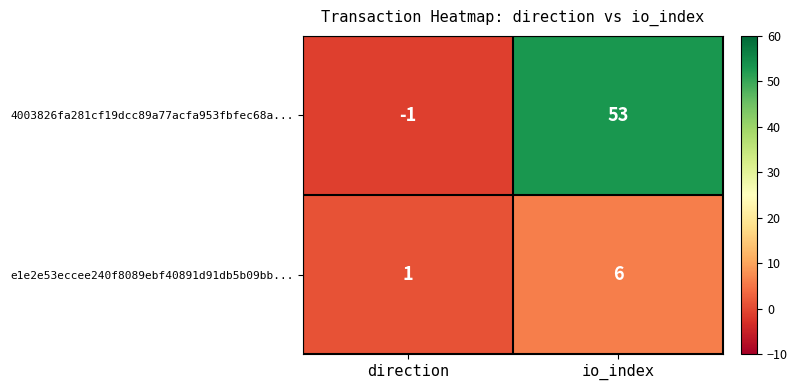

At which category is the sum across all series the highest?

io_index